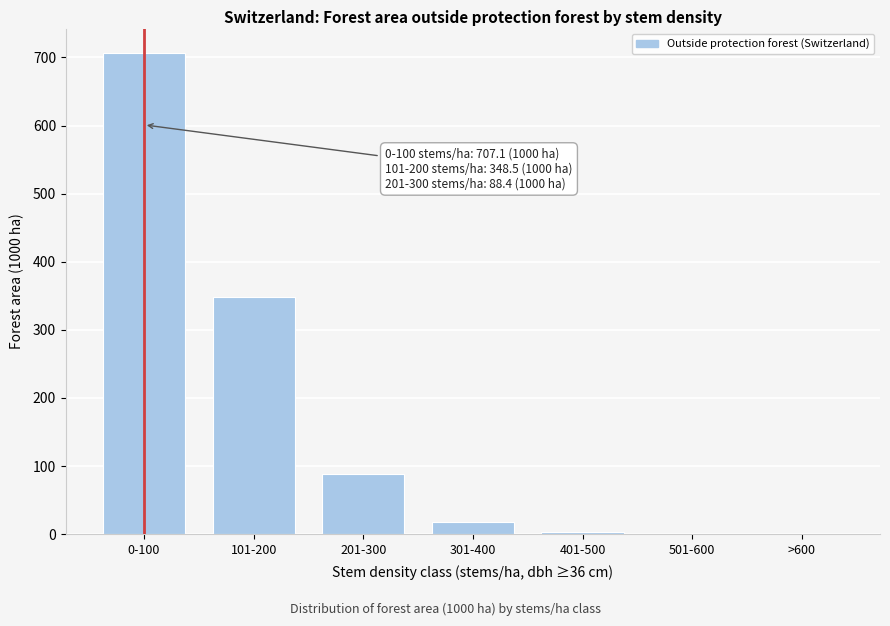

Approximately how many times larger is the value at 0-100 compared to 201-300?

8.0